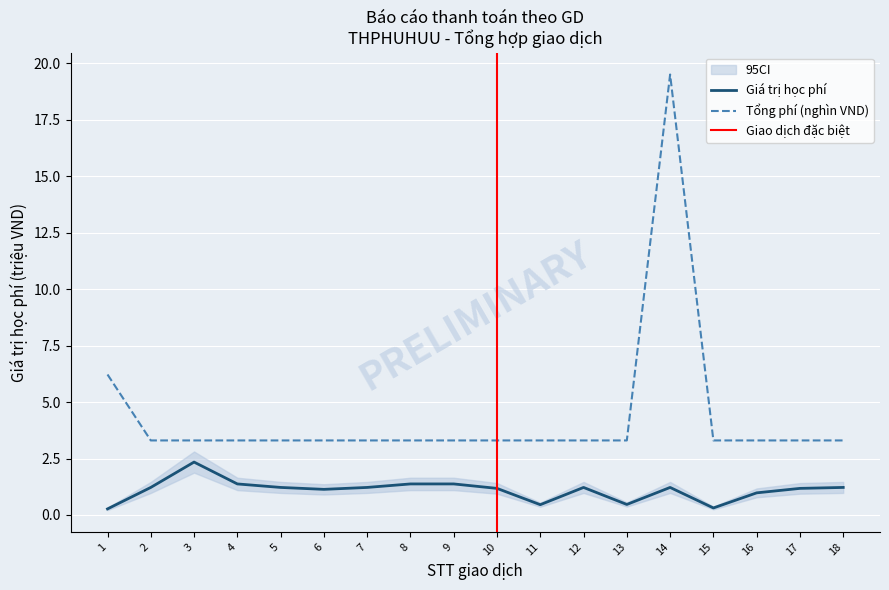

Is the value of Giá trị học phí at 18 greater than the value of Phí xử lý giao dịch at 11?

No